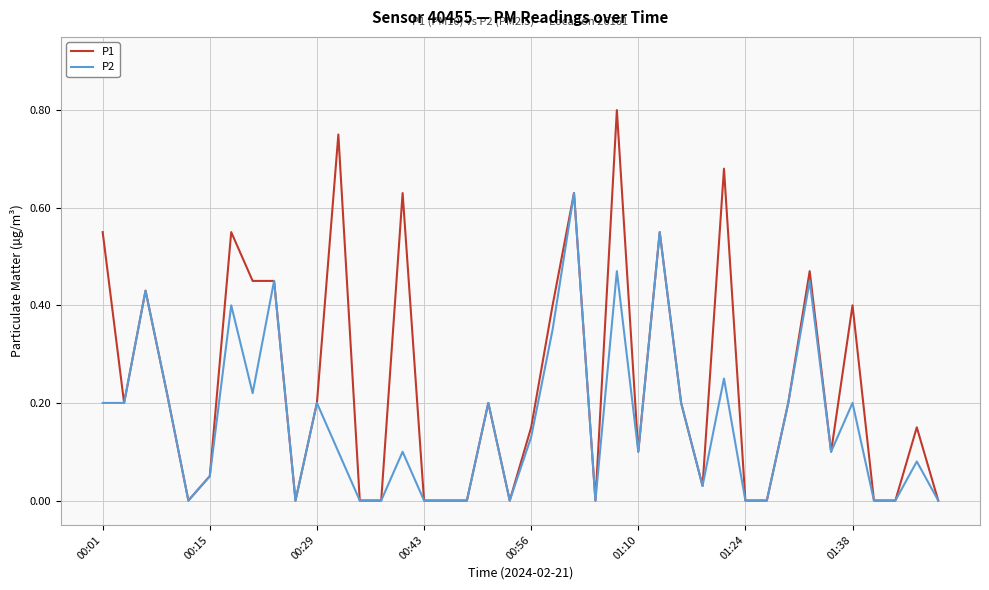

Which series has the largest total across all categories?

P1